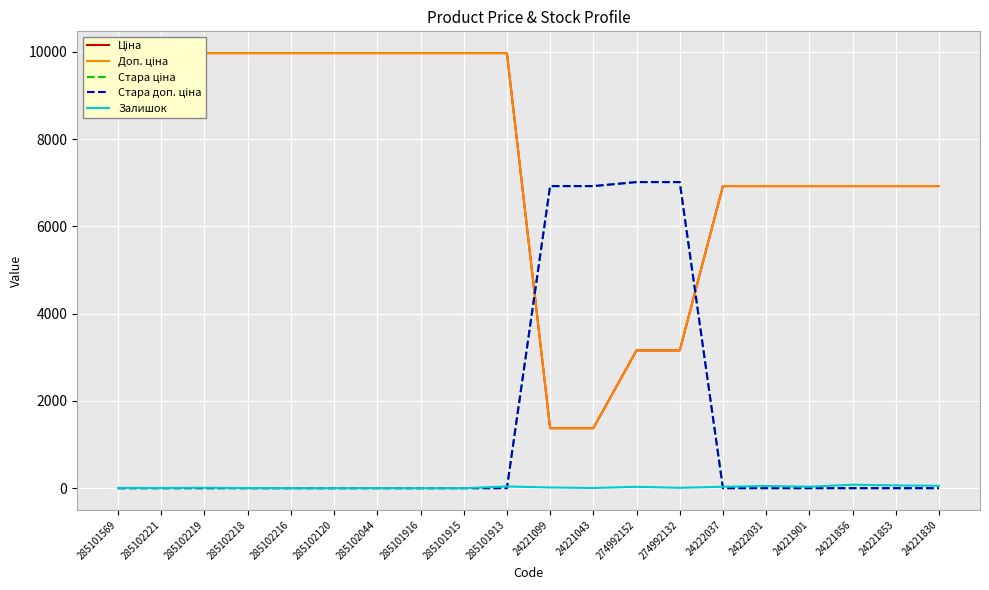

How many intersections are there between Залишок and Стара ціна?

2